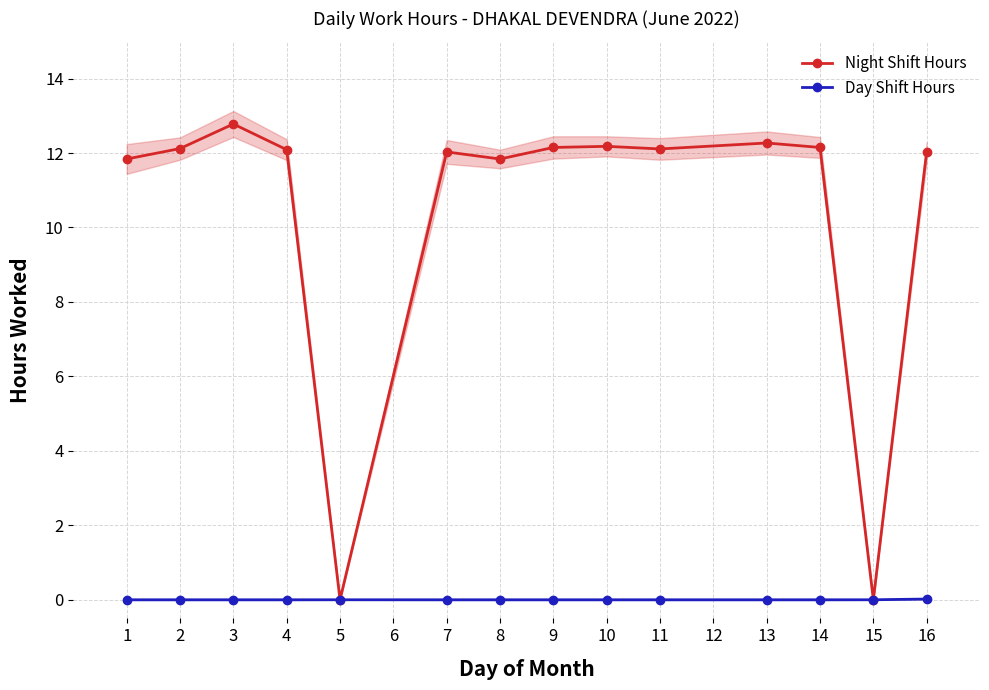

What is the greatest value displayed?

12.8